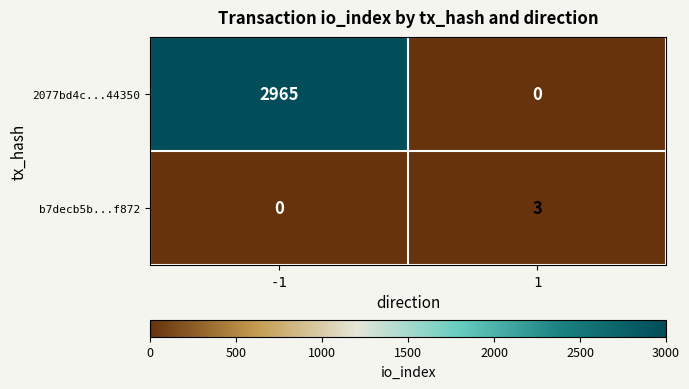

What is the maximum value shown in the chart?

2965